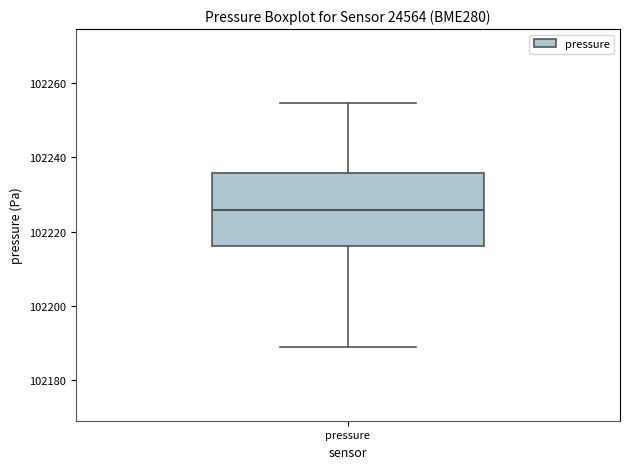

Transcribe this box plot: give where the median line is, the range the box spans, and where the two whiskers end, as read against the y-axis. The values are not printed on the chart, so give them approximately, as read against the axis.

median 102226, box 102216 to 102236, whiskers 102188 to 102254